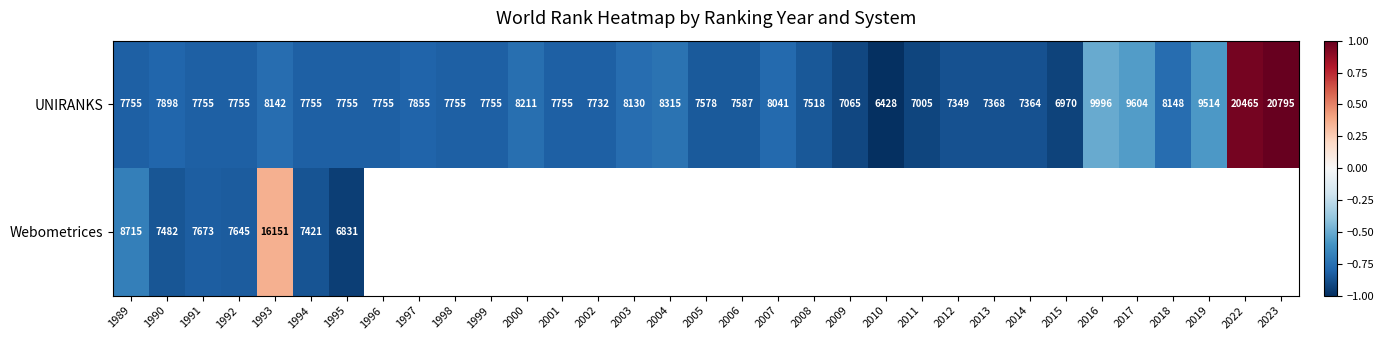

Which category has the lowest value in the UNIRANKS series?

2010